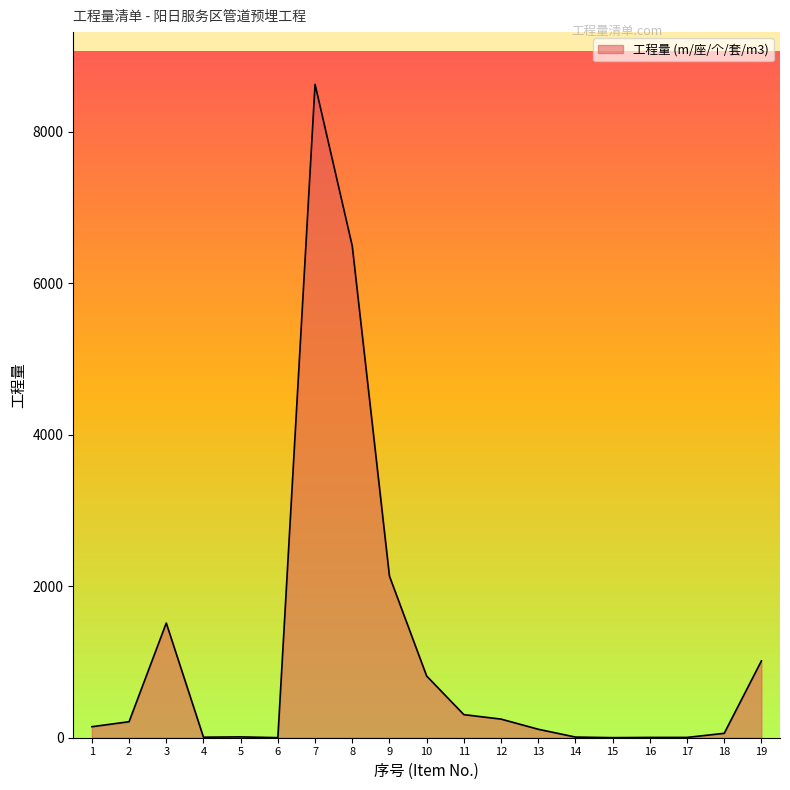

Is it true that the value at 10 is 814.6?

True